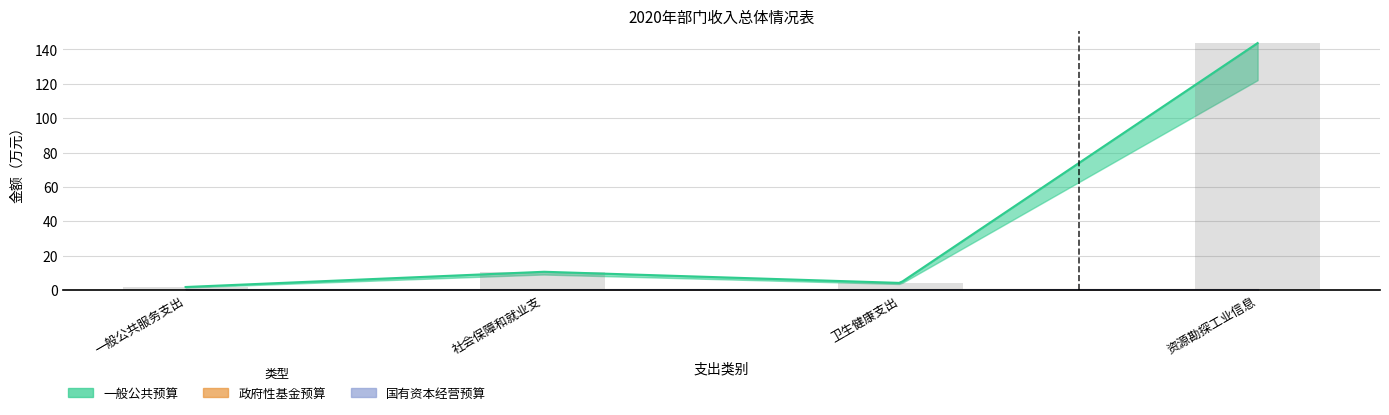

Does the chart contain stacked bars?

No